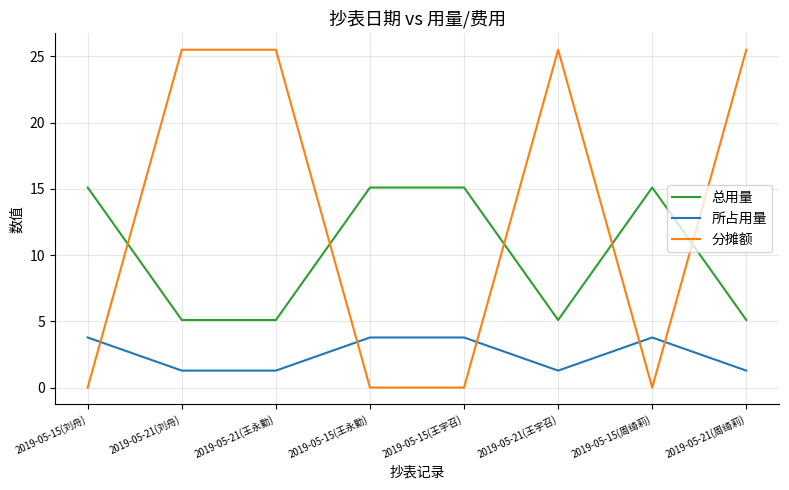

Rank the series by their average value, from lowest to highest.

所占用量, 总用量, 分摊额